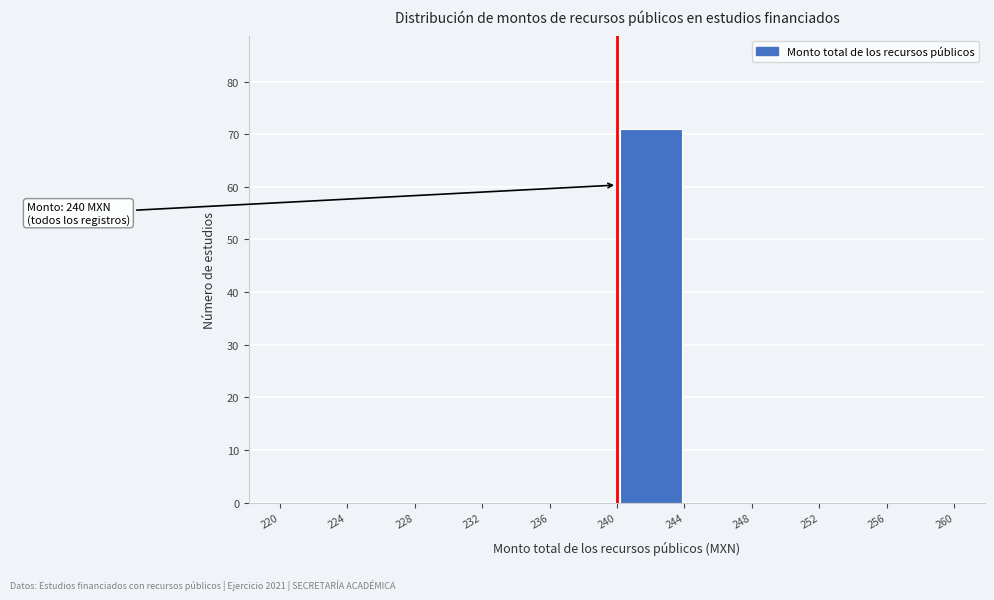

Over which range of the x-axis is the bar tallest?

240 to 244